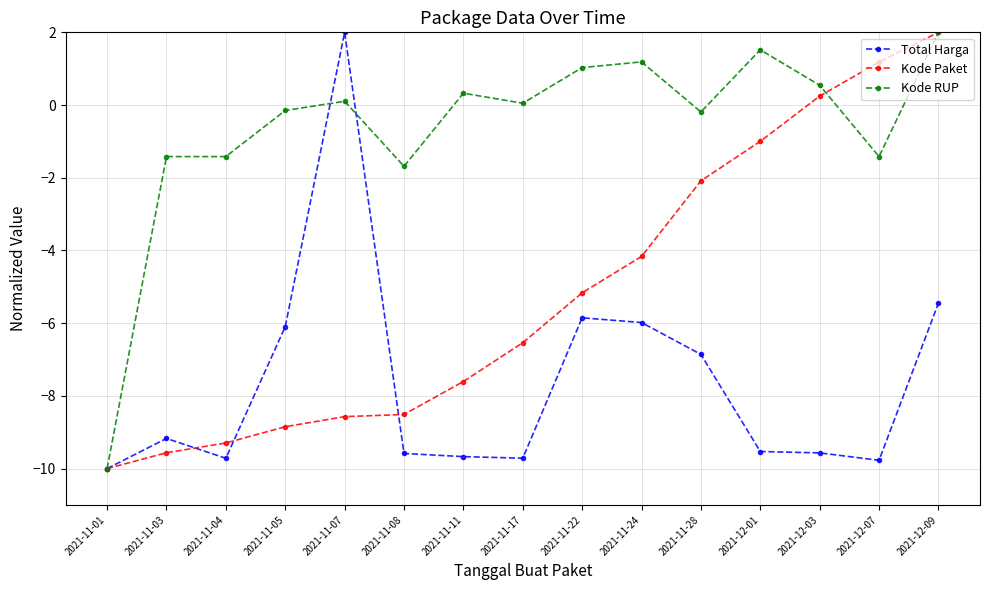

At which category does Total Harga reach its first local peak?

2021-11-03